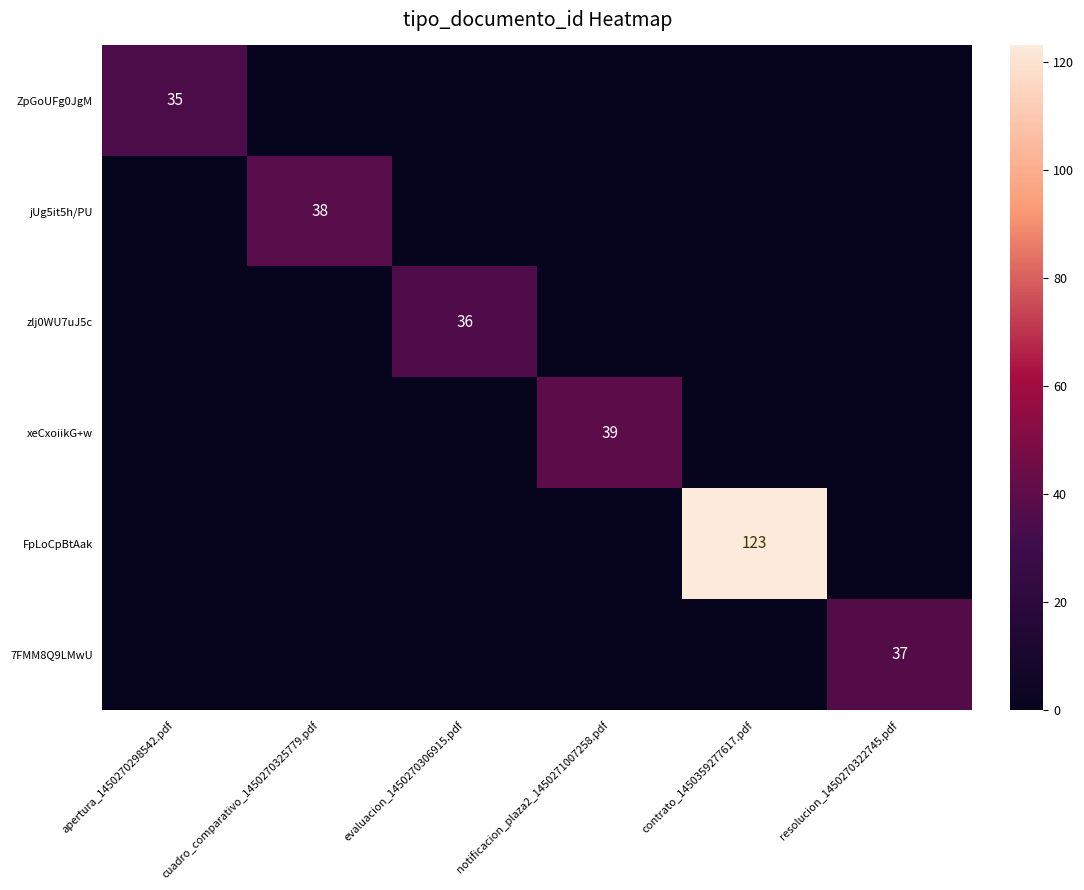

Is it true that jUg5it5h/PU equals 68 at cuadro_comparativo_1450270325779.pdf?

False